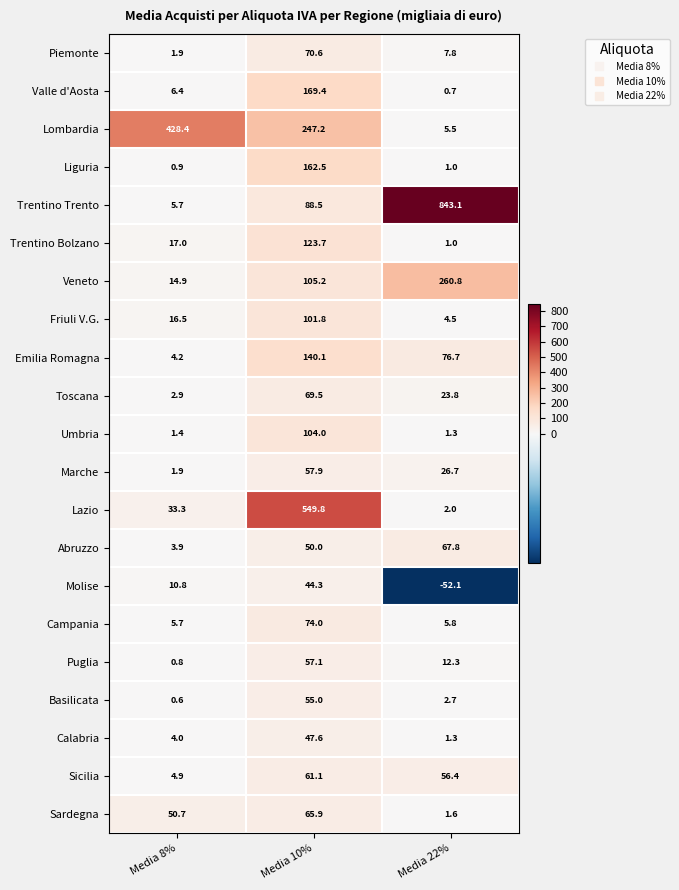

What is the total value across all series at Media 10%?

2445.2